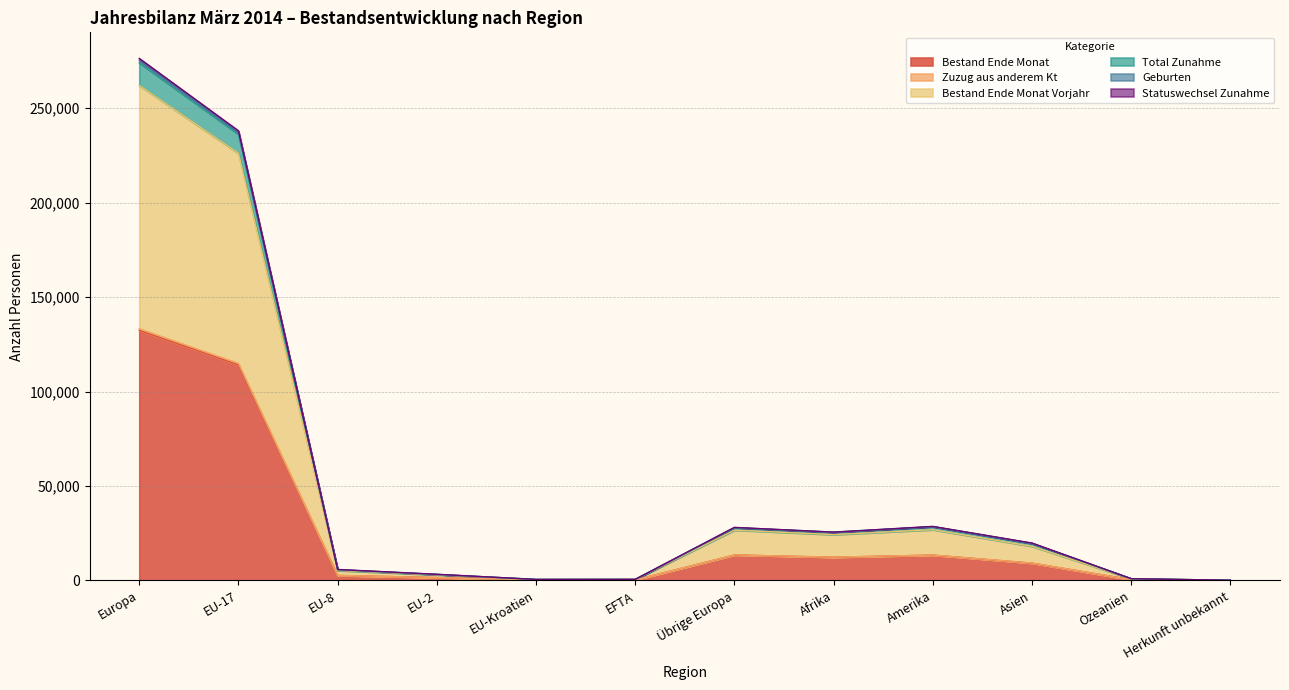

True or false: Statuswechsel Zunahme and Bestand Ende Monat Vorjahr cross at least once.

False